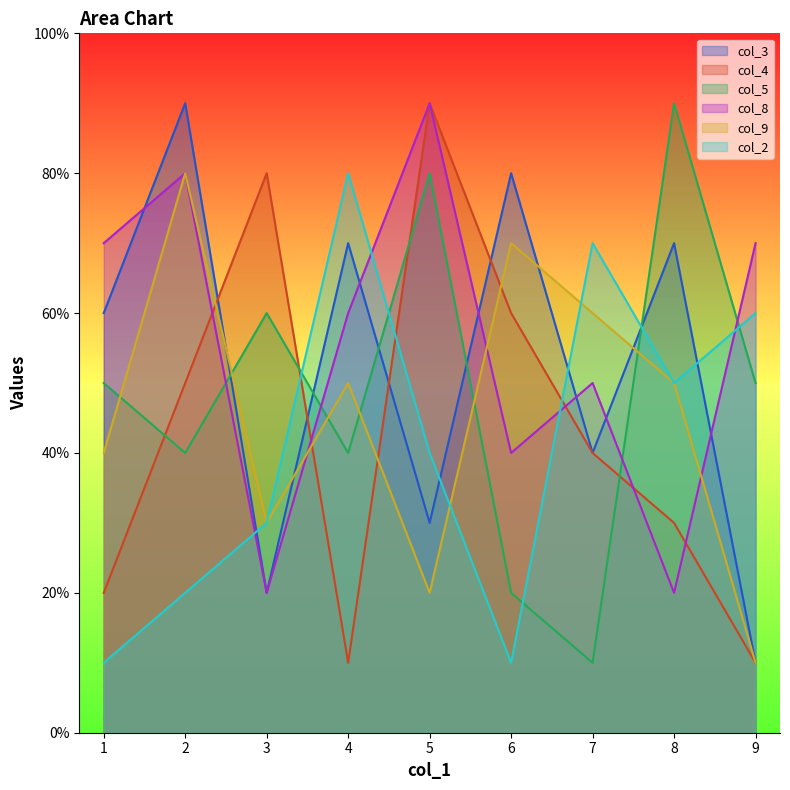

What is the sum of the col_8 values at 6 and 2?

12